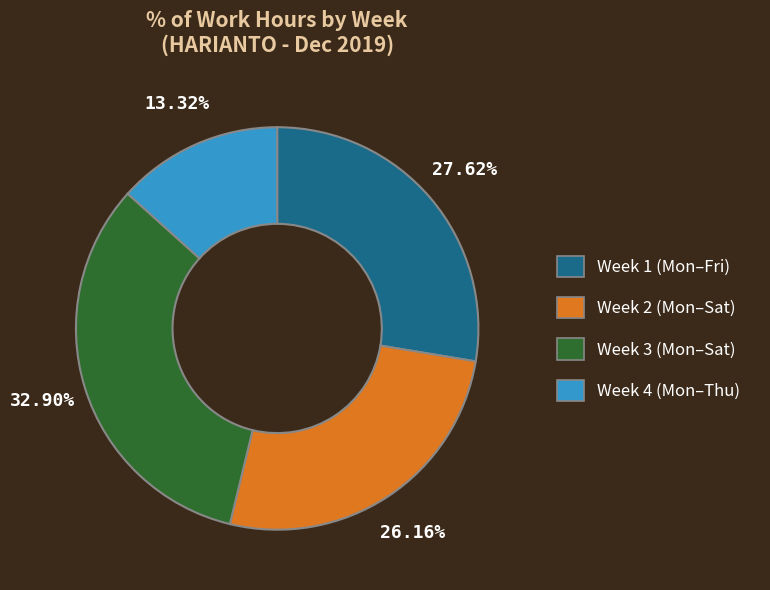

To the nearest percent, what is the average slice percentage?

25%